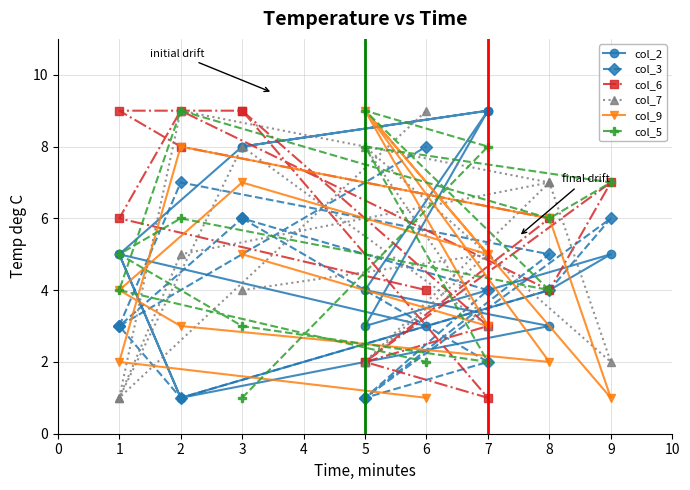

Reading left to right, transcribe all the data shown in this chart.

col_2: 8	9	4	3	1	5	8	9	3	5	4	1	5	3
col_3: 6	2	1	5	7	3	6	4	1	6	4	1	3	8
col_6: 9	3	2	6	8	9	9	1	2	7	4	9	6	4
col_7: 4	5	2	7	9	1	8	3	8	2	7	5	1	9
col_9: 5	3	9	2	3	4	7	5	9	1	6	8	2	1
col_5: 1	8	9	4	6	5	3	2	8	7	6	9	4	2